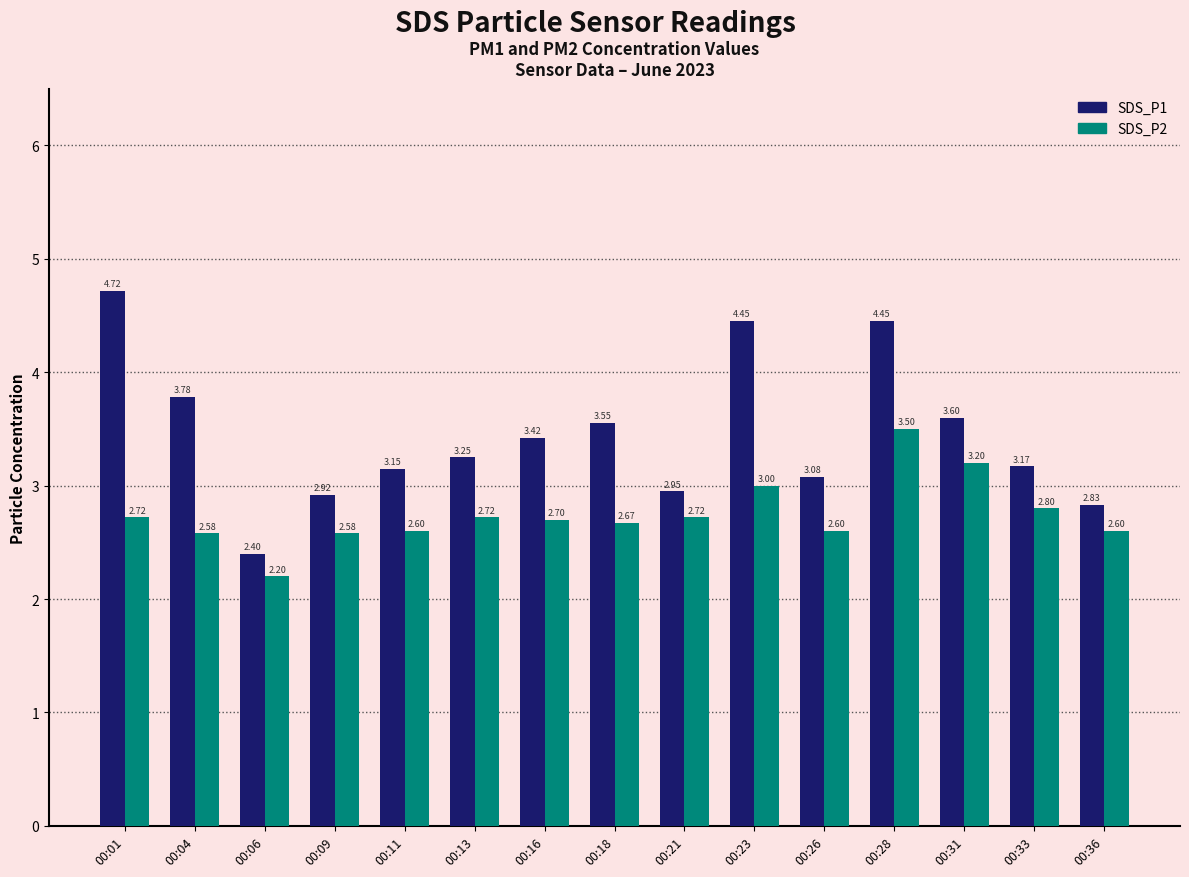

Which series changed the most between 00:26 and 00:28?

SDS_P1